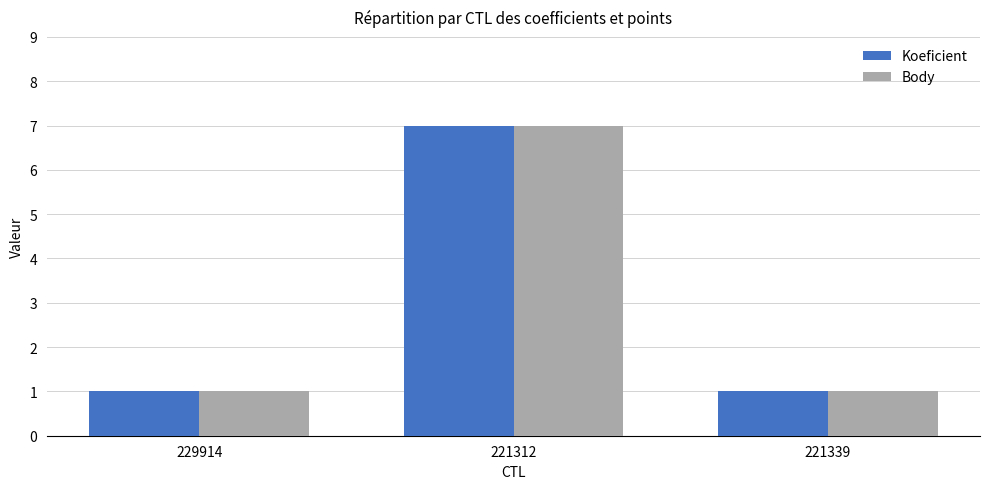

How many bars are there in total?

6